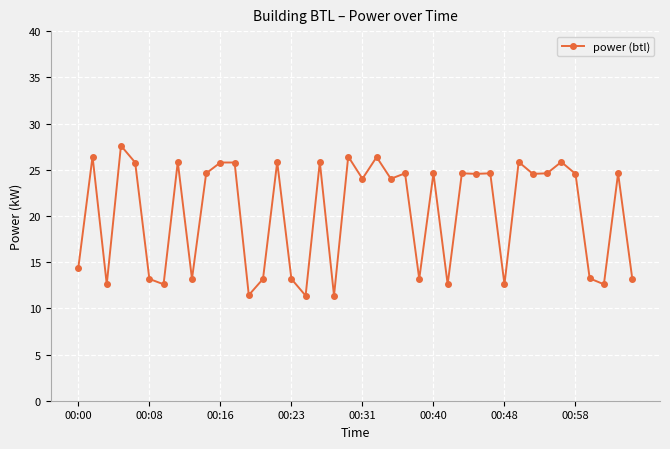

What is the value of the 30th point from the left?

24.6